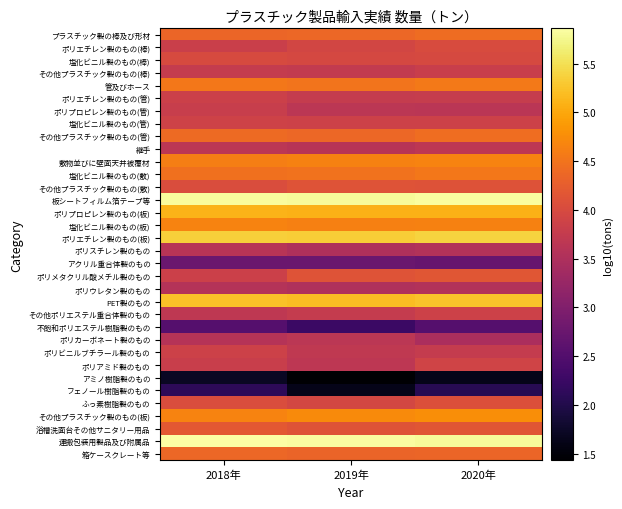

Reading left to right, list all the values displayed in this chart.

プラスチック製の棒及び形材: 2018年=4.4	2019年=4.4	2020年=4.4
ポリエチレン製のもの(棒): 2018年=3.8	2019年=3.9	2020年=4.0
塩化ビニル製のもの(棒): 2018年=4.0	2019年=4.0	2020年=4.0
その他プラスチック製のもの(棒): 2018年=3.8	2019年=3.7	2020年=3.8
管及びホース: 2018年=4.5	2019年=4.5	2020年=4.6
ポリエチレン製のもの(管): 2018年=3.8	2019年=3.8	2020年=3.8
ポリプロピレン製のもの(管): 2018年=3.8	2019年=3.7	2020年=3.6
塩化ビニル製のもの(管): 2018年=3.9	2019年=3.9	2020年=3.9
その他プラスチック製のもの(管): 2018年=4.4	2019年=4.4	2020年=4.4
継手: 2018年=3.7	2019年=3.6	2020年=3.7
敷物並びに壁面天井被覆材: 2018年=4.6	2019年=4.6	2020年=4.7
塩化ビニル製のもの(敷): 2018年=4.5	2019年=4.5	2020年=4.5
その他プラスチック製のもの(敷): 2018年=4.0	2019年=4.1	2020年=4.1
板シートフィルム箔テープ等: 2018年=5.8	2019年=5.8	2020年=5.8
ポリプロピレン製のもの(板): 2018年=5.1	2019年=5.1	2020年=5.1
塩化ビニル製のもの(板): 2018年=4.7	2019年=4.6	2020年=4.6
ポリエチレン製のもの(板): 2018年=5.4	2019年=5.3	2020年=5.4
ポリスチレン製のもの: 2018年=3.6	2019年=3.5	2020年=3.5
アクリル重合体製のもの: 2018年=2.8	2019年=2.8	2020年=2.7
ポリメタクリル酸メチル製のもの: 2018年=3.9	2019年=4.1	2020年=4.2
ポリウレタン製のもの: 2018年=3.6	2019年=3.5	2020年=3.6
PET製のもの: 2018年=5.2	2019年=5.2	2020年=5.3
その他ポリエステル重合体製のもの: 2018年=3.7	2019年=3.8	2020年=3.9
不飽和ポリエステル樹脂製のもの: 2018年=2.5	2019年=2.2	2020年=2.5
ポリカーボネート製のもの: 2018年=3.6	2019年=3.7	2020年=3.5
ポリビニルブチラール製のもの: 2018年=3.9	2019年=3.7	2020年=3.8
ポリアミド製のもの: 2018年=3.8	2019年=3.7	2020年=3.9
アミノ樹脂製のもの: 2018年=1.7	2019年=1.4	2020年=1.6
フェノール樹脂製のもの: 2018年=2.1	2019年=1.6	2020年=2.1
ふっ素樹脂製のもの: 2018年=4.0	2019年=4.0	2020年=4.1
その他プラスチック製のもの(板): 2018年=4.7	2019年=4.7	2020年=4.8
浴槽洗面台その他サニタリー用品: 2018年=4.2	2019年=4.1	2020年=4.2
運搬包装用製品及び附属品: 2018年=5.9	2019年=5.8	2020年=5.8
箱ケースクレート等: 2018年=4.4	2019年=4.3	2020年=4.4